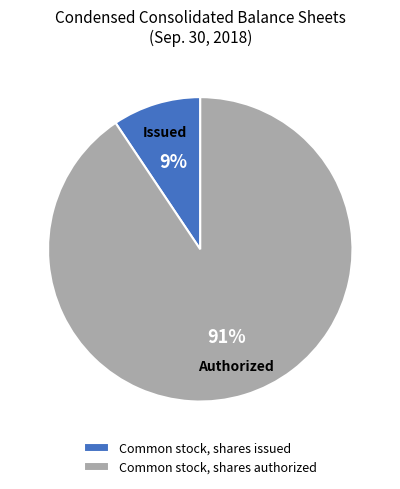

Is the sum of Common stock, shares issued and Common stock, shares authorized greater than half?

Yes